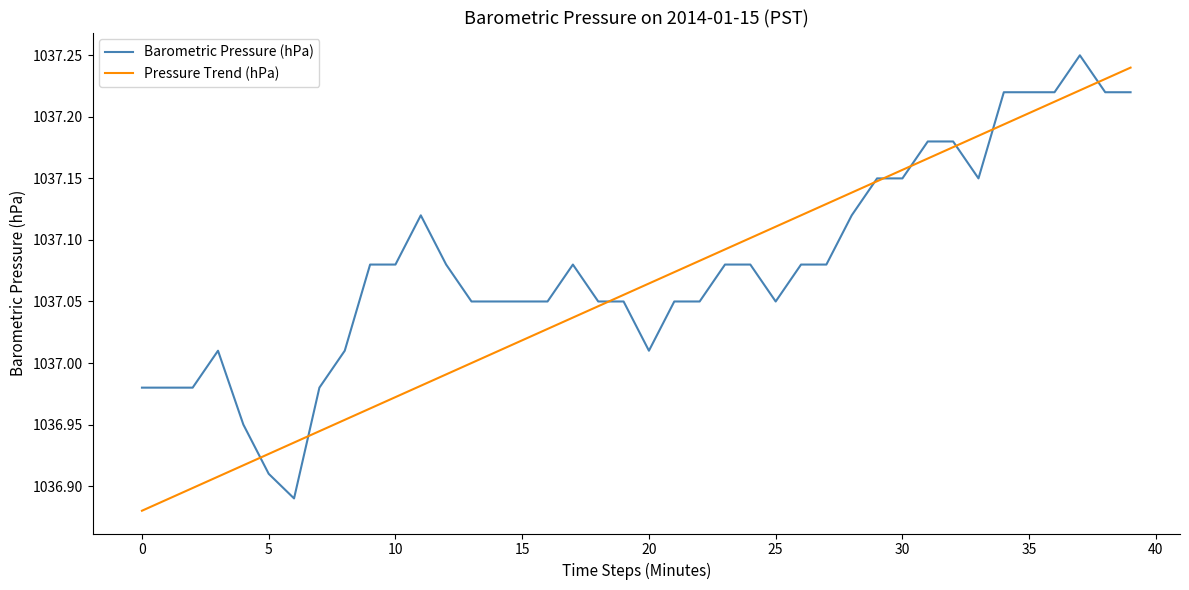

Which series has the largest total across all categories?

Barometric Pressure (hPa)